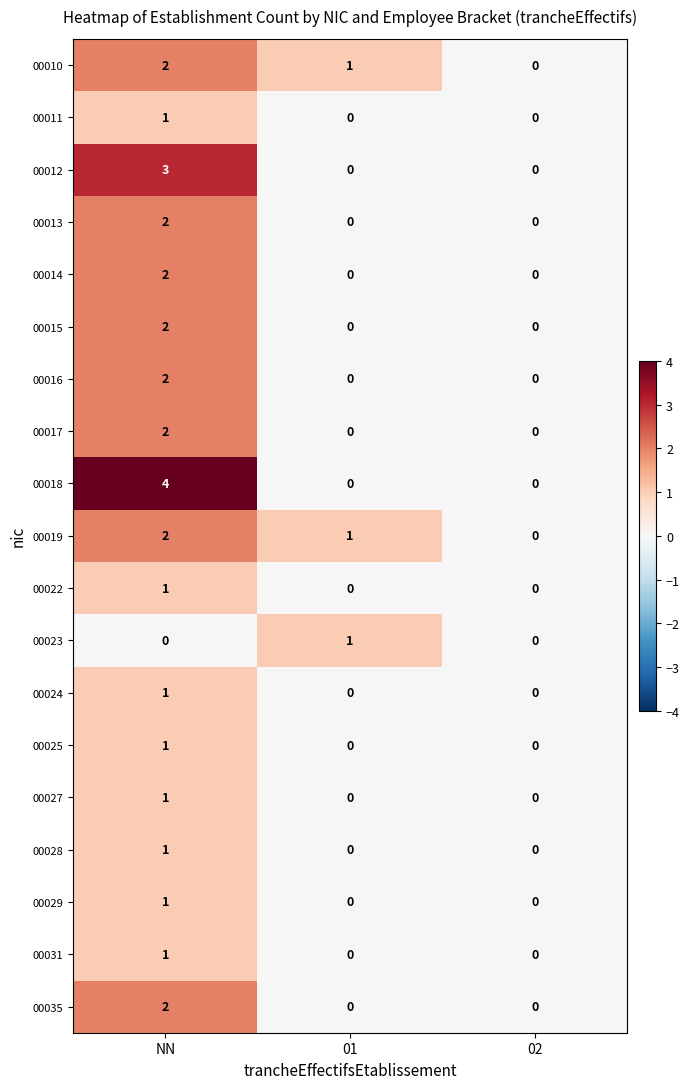

Rank the categories by 00019 value from highest to lowest.

NN, 01, 02